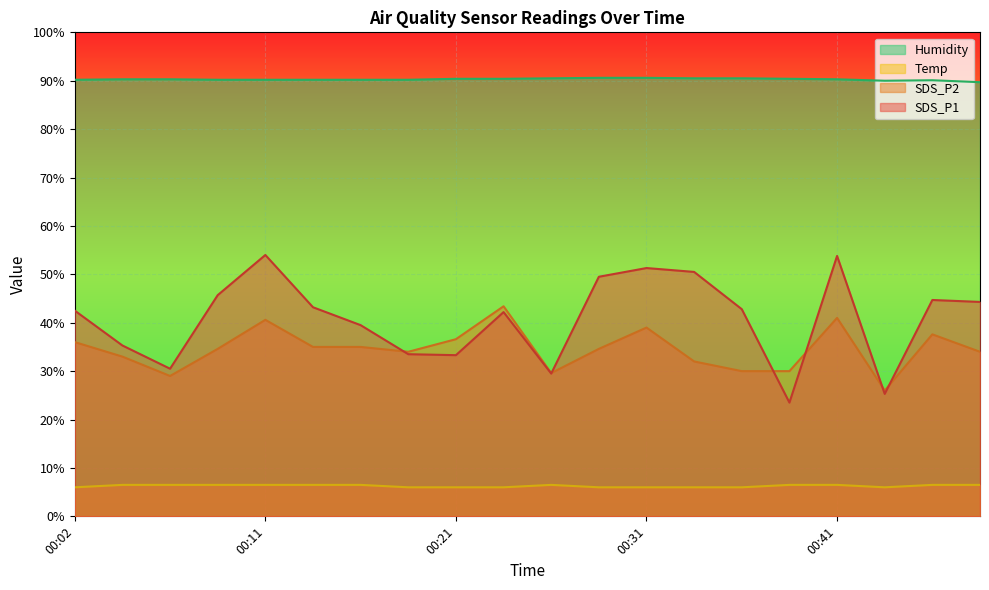

Reading right to left, list all the values displayed in this chart.

SDS_P1: 00:48=44.3	00:46=44.7	00:43=25.3	00:41=53.8	00:38=23.5	00:36=42.8	00:33=50.5	00:31=51.3	00:28=49.5	00:26=29.5	00:24=42.2	00:21=33.3	00:19=33.5	00:16=39.5	00:14=43.2	00:11=54.0	00:09=45.7	00:06=30.5	00:04=35.3	00:02=42.5
SDS_P2: 00:48=34.0	00:46=37.6	00:43=26.0	00:41=41.0	00:38=30.0	00:36=30.0	00:33=32.0	00:31=39.0	00:28=34.6	00:26=29.6	00:24=43.4	00:21=36.6	00:19=34.0	00:16=35.0	00:14=35.0	00:11=40.6	00:09=34.6	00:06=29.0	00:04=33.0	00:02=36.0
Temp: 00:48=6.5	00:46=6.5	00:43=6.0	00:41=6.5	00:38=6.5	00:36=6.0	00:33=6.0	00:31=6.0	00:28=6.0	00:26=6.5	00:24=6.0	00:21=6.0	00:19=6.0	00:16=6.5	00:14=6.5	00:11=6.5	00:09=6.5	00:06=6.5	00:04=6.5	00:02=6.0
Humidity: 00:48=89.7	00:46=90.1	00:43=90.0	00:41=90.3	00:38=90.4	00:36=90.5	00:33=90.5	00:31=90.6	00:28=90.6	00:26=90.5	00:24=90.4	00:21=90.4	00:19=90.2	00:16=90.2	00:14=90.2	00:11=90.2	00:09=90.2	00:06=90.3	00:04=90.3	00:02=90.2